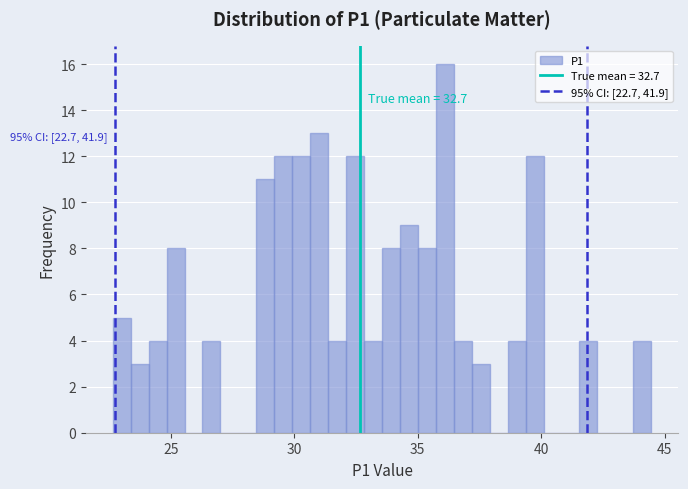

Around what value on the x-axis is the tallest bar? Give the approximate position of its centre, as read against the axis.

36.0